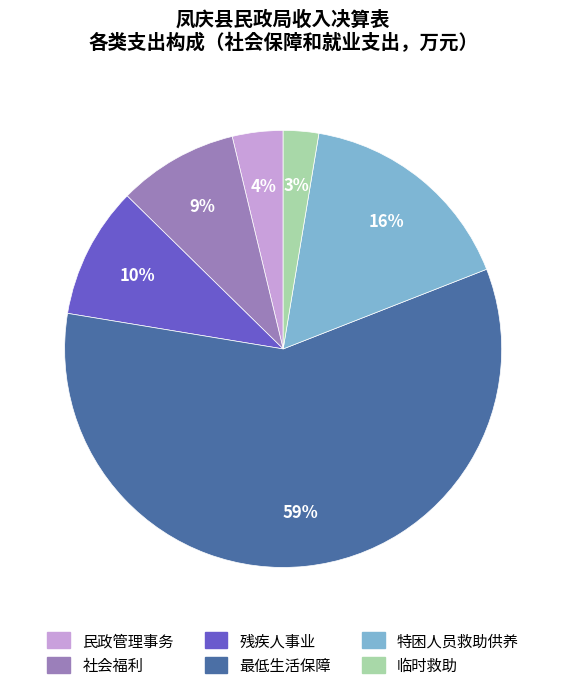

Between 临时救助 and 特困人员救助供养, which is larger?

特困人员救助供养